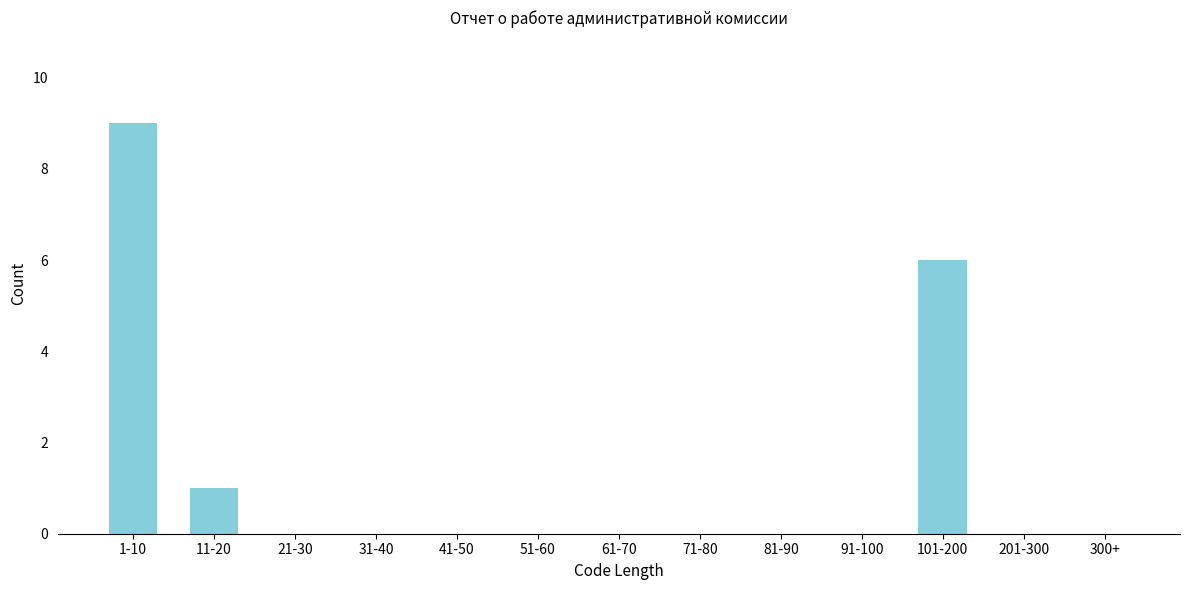

What is the sum of all values?

16